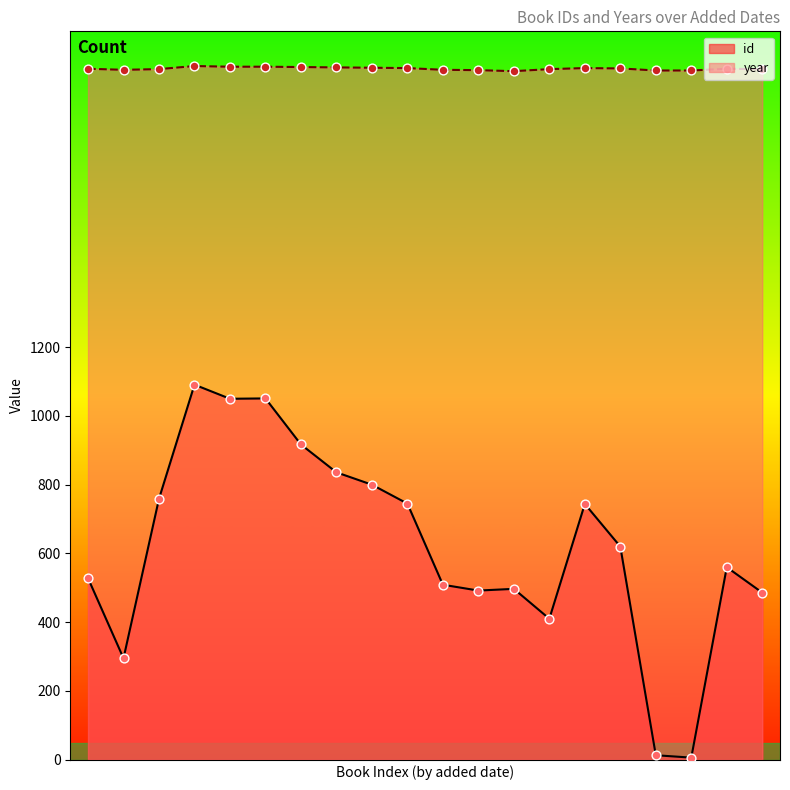

Which series has the largest Y range (max minus min)?

id